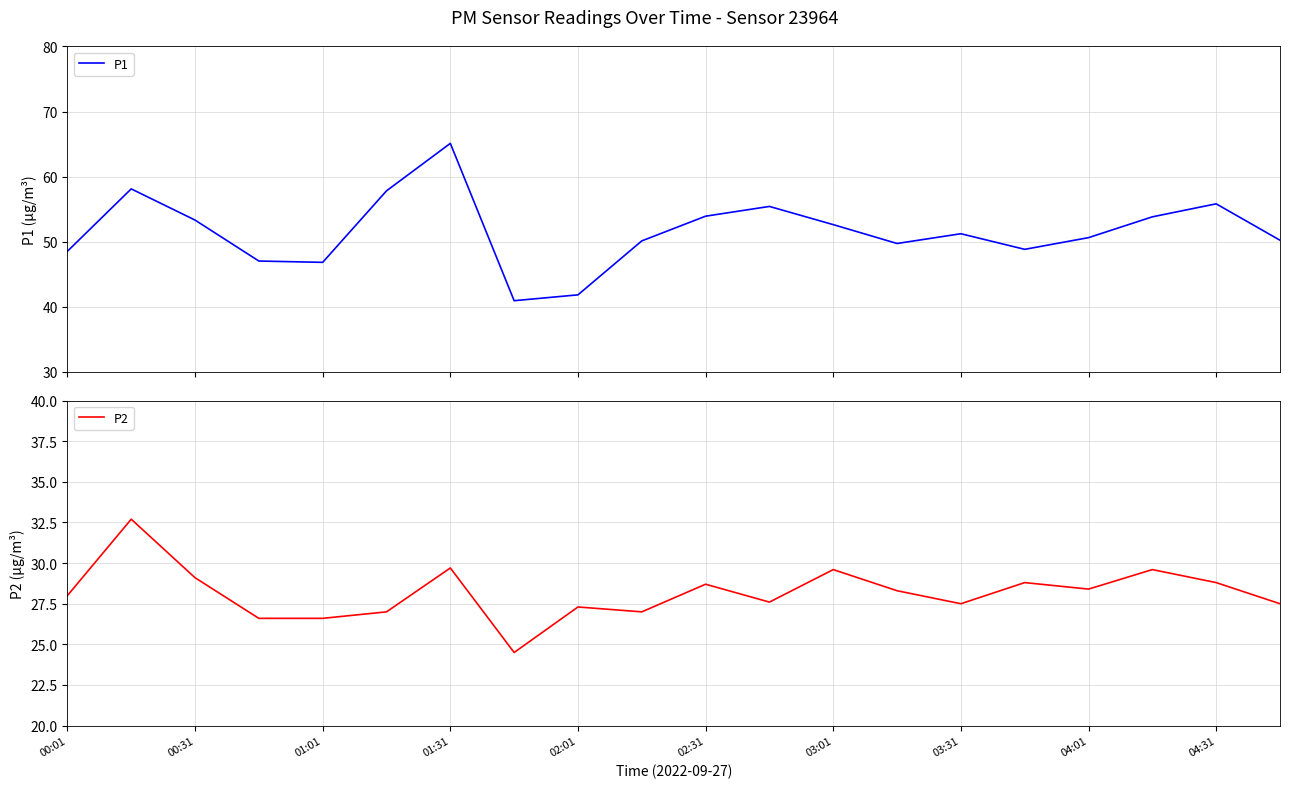

What is the maximum value for P2?

32.7